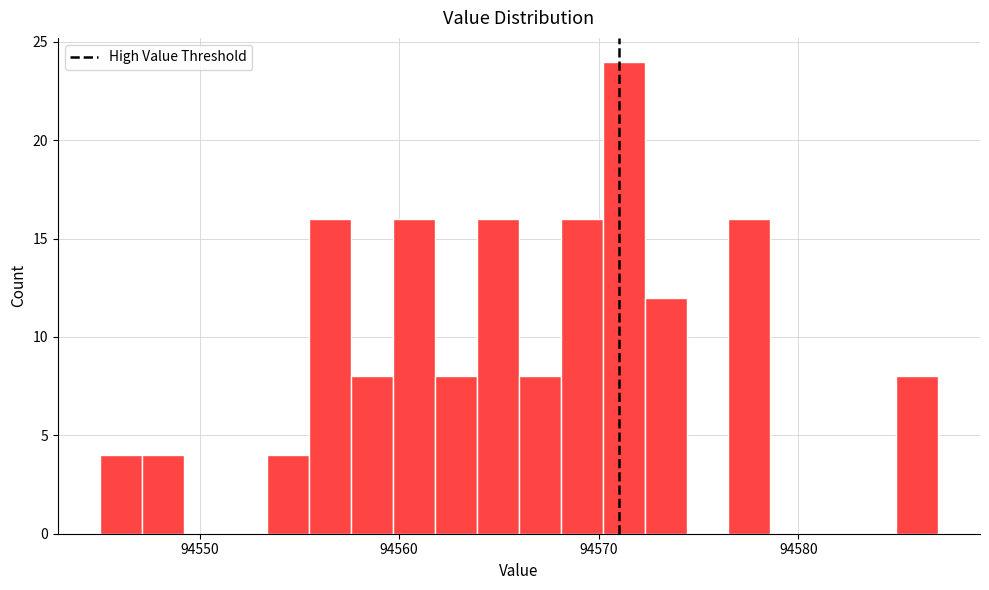

Around what value on the x-axis is the tallest bar? Give the approximate position of its centre, as read against the axis.

94571